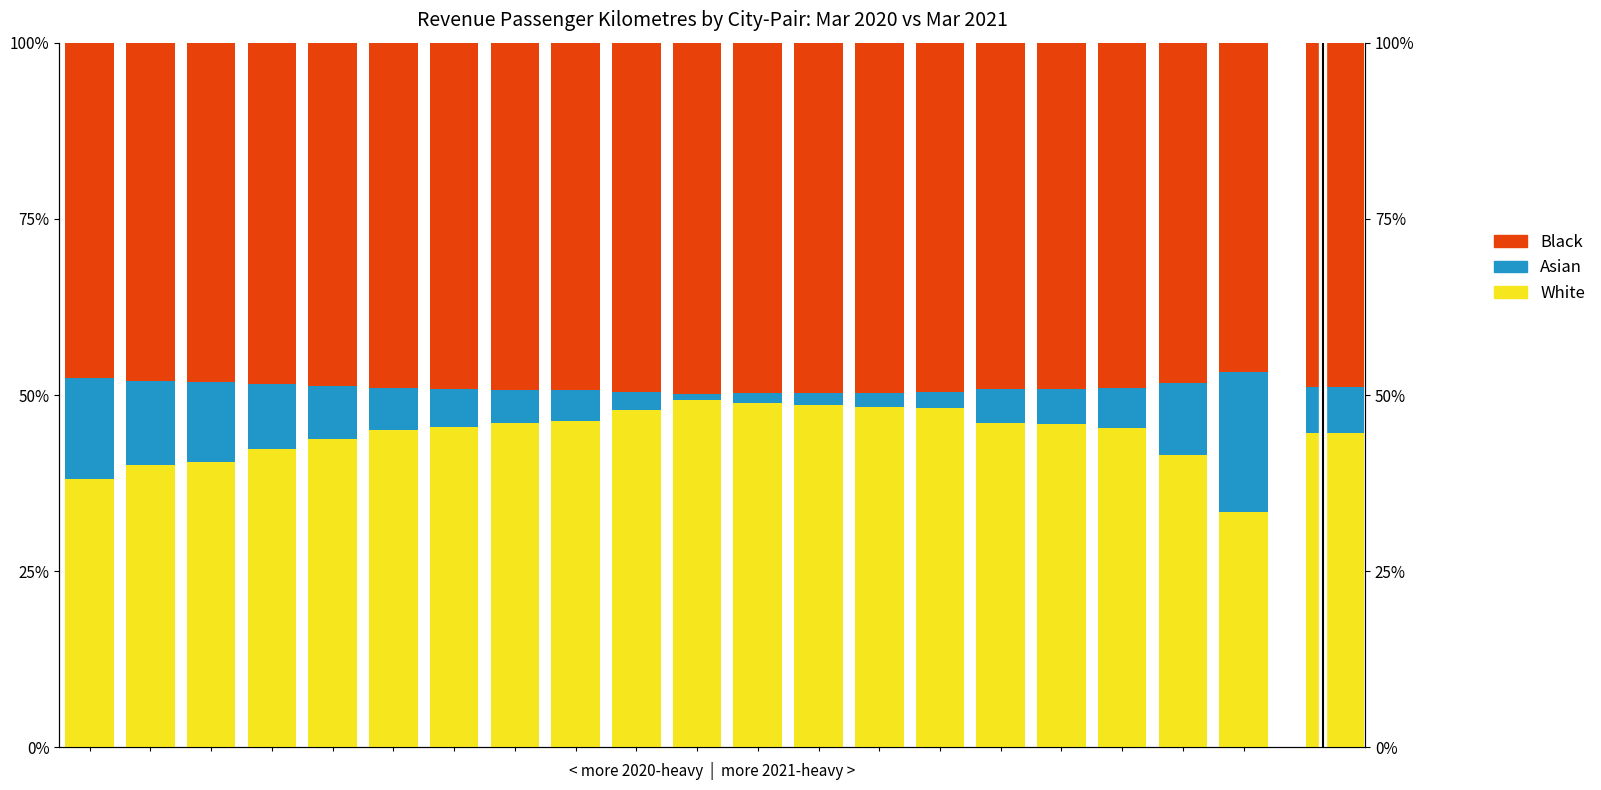

Between 4 and 18, which is larger?

4